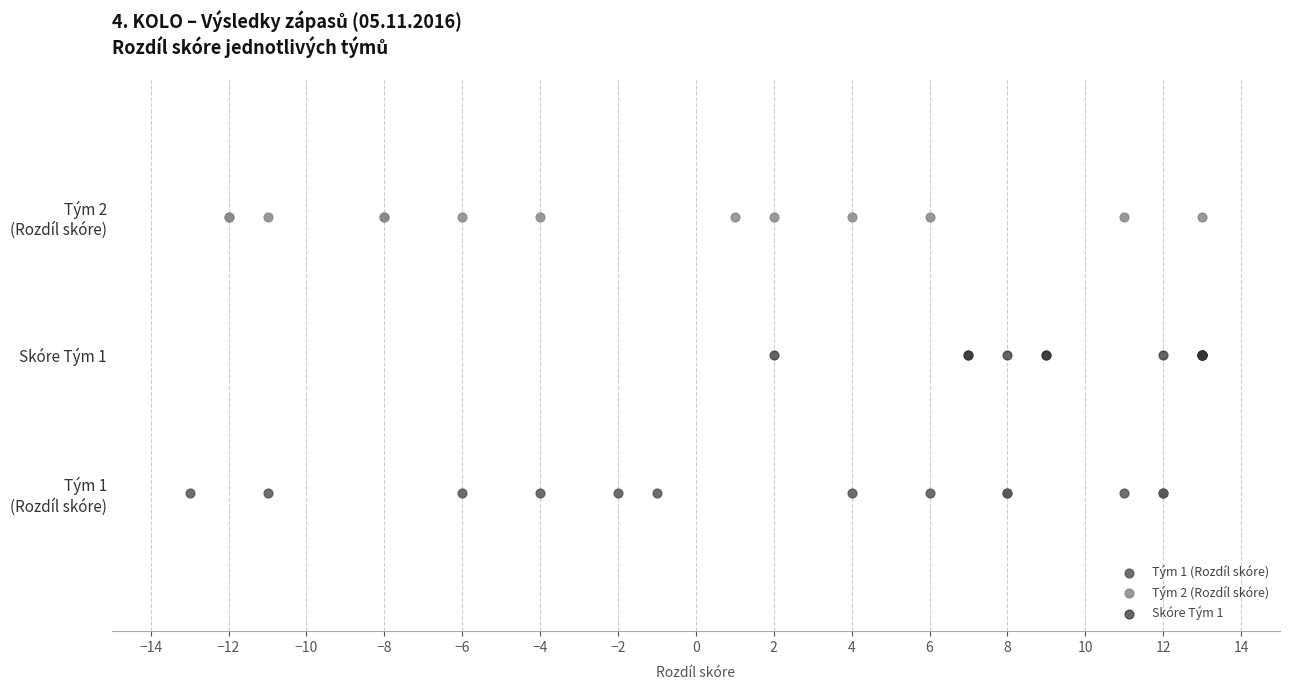

What are all the series names shown in the legend?

Tým 1 (Rozdíl skóre), Tým 2 (Rozdíl skóre), Skóre Tým 1